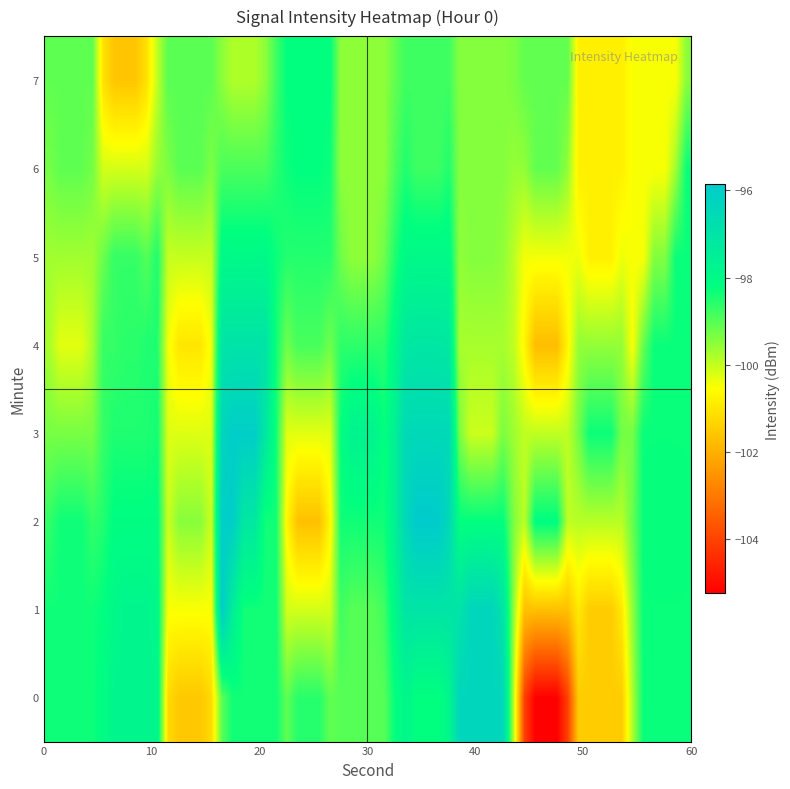

Which series has the largest total across all categories?

1